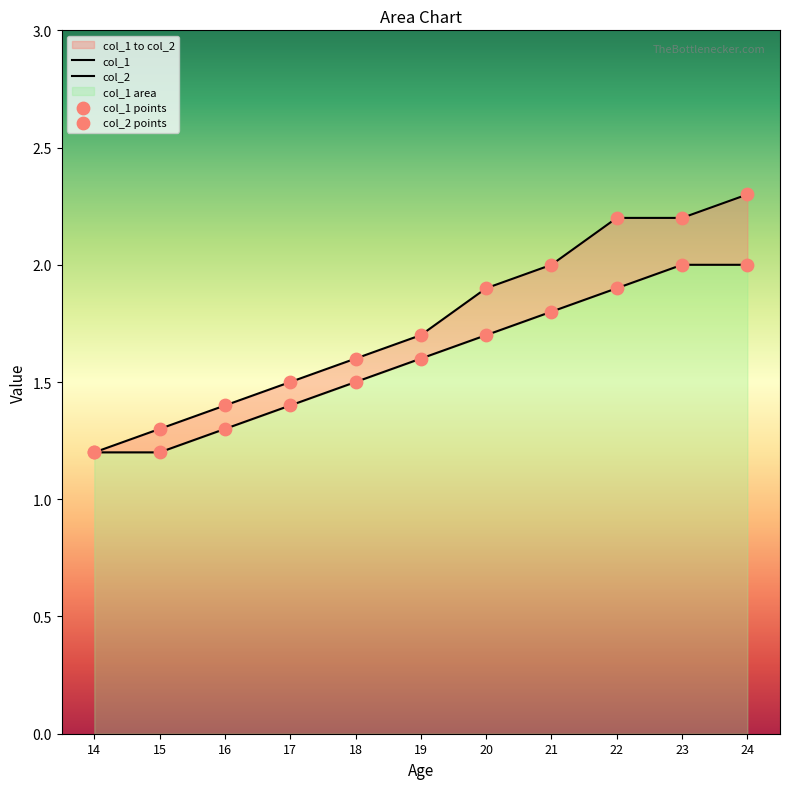

What is the total value across all series at 24?

4.3